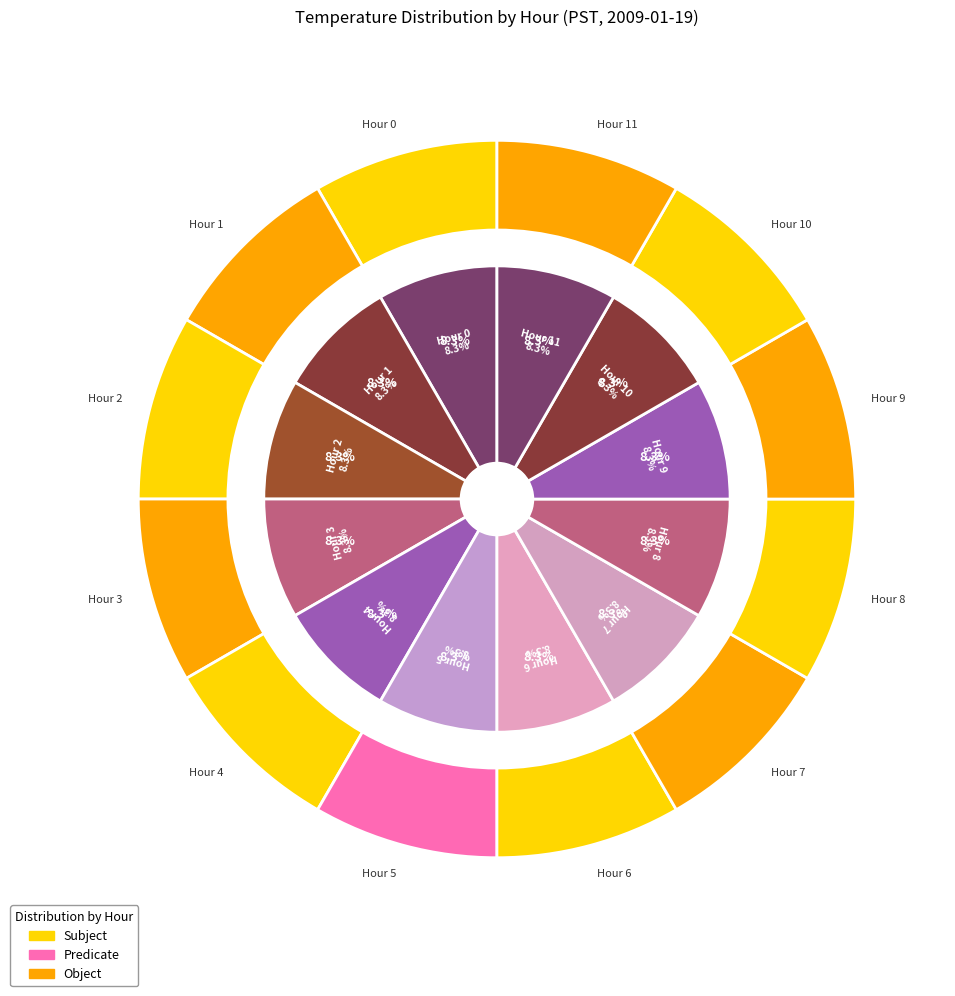

Which slice is the smallest?

Hour 11